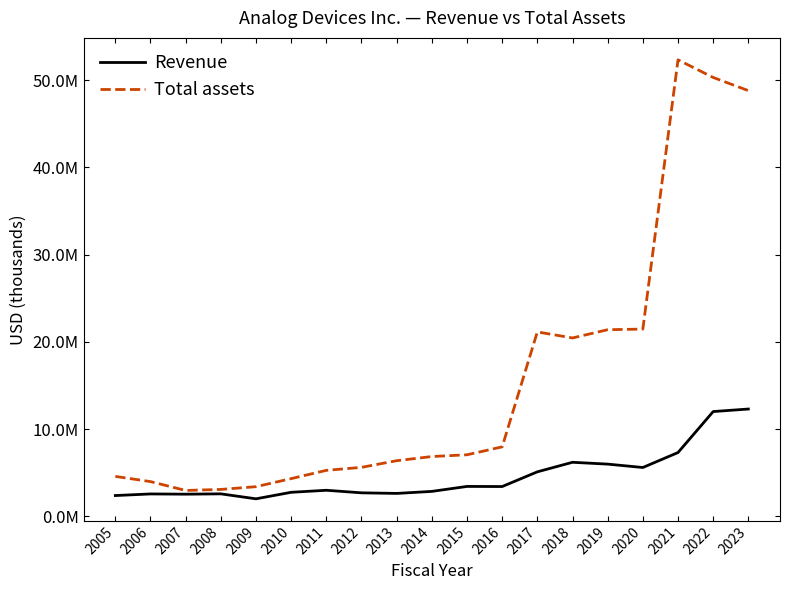

At how many categories does at least one series exceed 5402431?

12